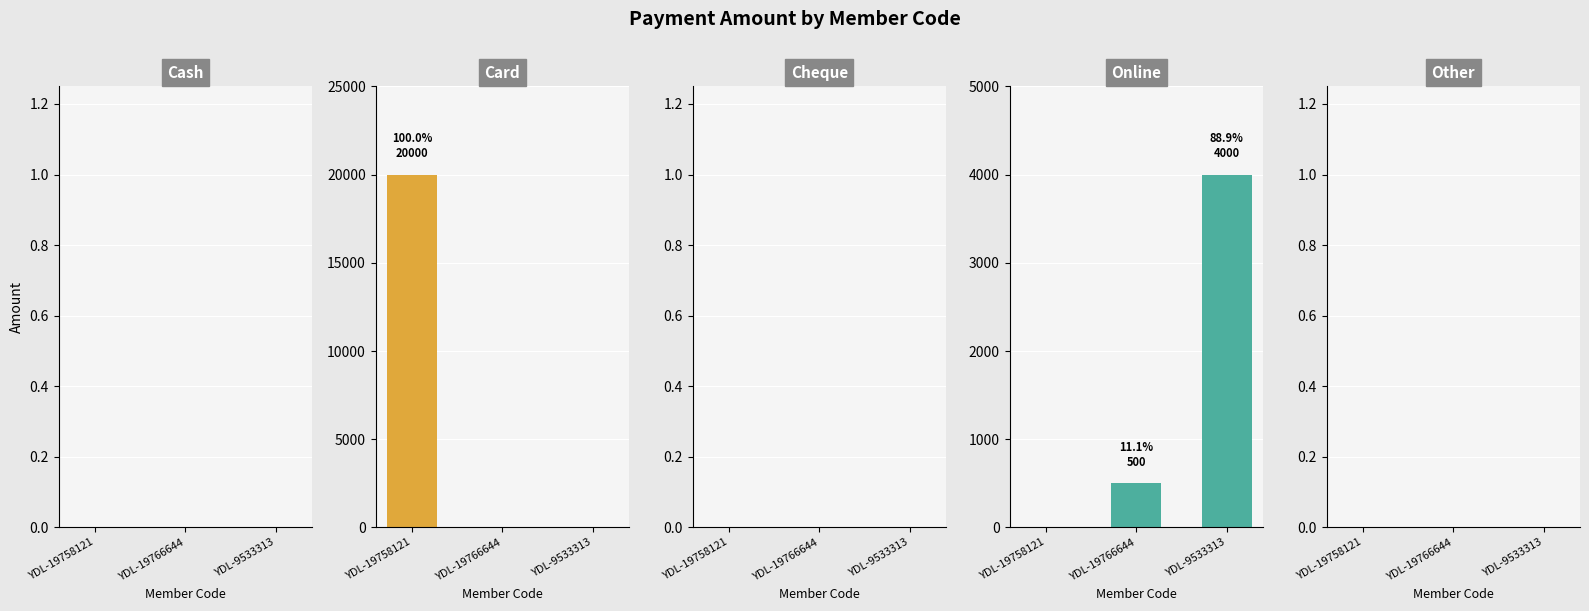

At how many categories does at least one series exceed 4219?

1